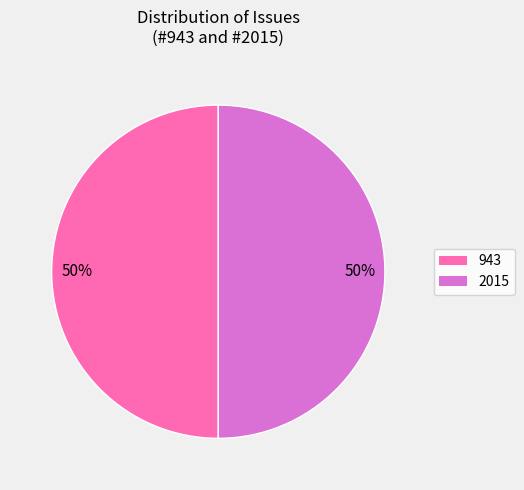

How many segments does this pie chart have?

2